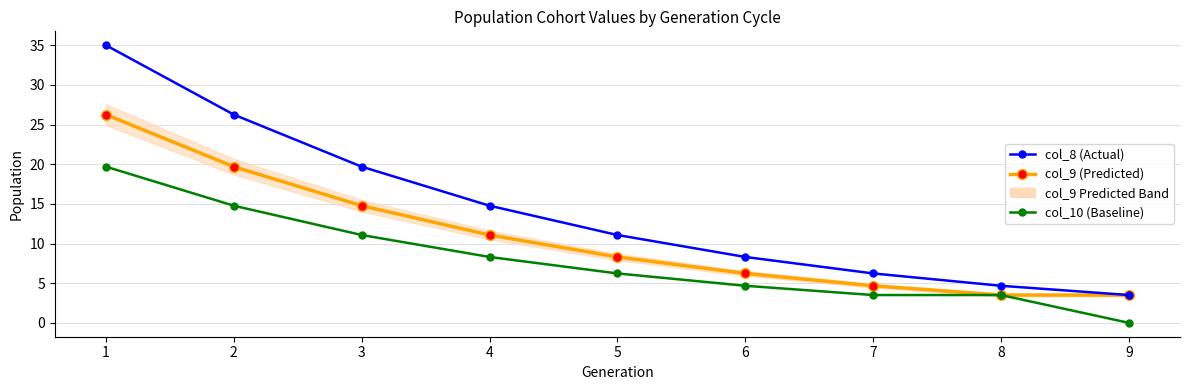

Rank the series by their maximum value, from lowest to highest.

col_10, col_9, col_8